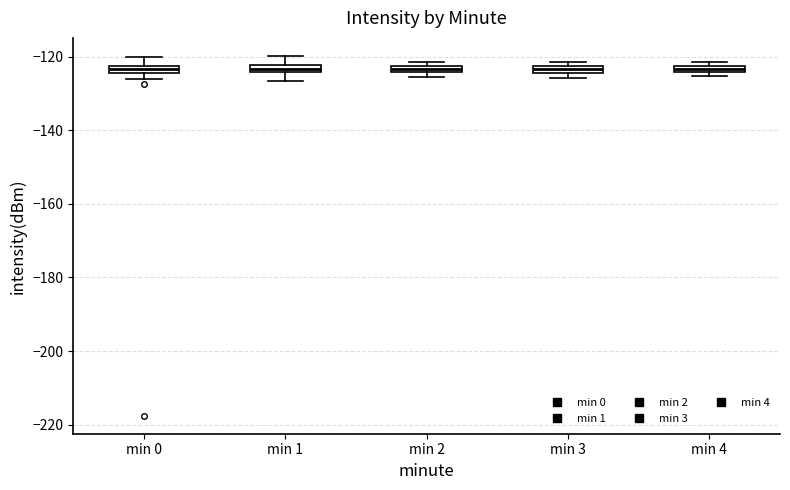

Where is the lower edge of the box for min 0 on the y-axis? The values are not printed on the chart, so give them approximately, as read against the axis.

-124